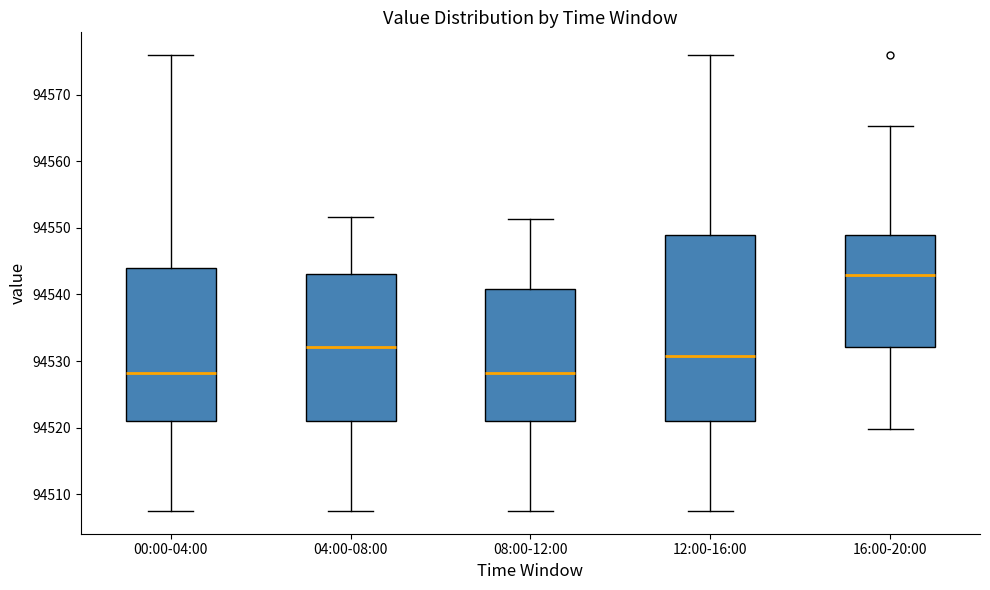

Reading left to right, read every box against the y-axis: the position of its median line, the range the box covers, and the ends of its whiskers. The values are not printed on the chart, so give them approximately, as read against the axis.

00:00-04:00: median 94528, box 94521 to 94544, whiskers 94508 to 94576
04:00-08:00: median 94532, box 94521 to 94543, whiskers 94508 to 94552
08:00-12:00: median 94528, box 94521 to 94541, whiskers 94508 to 94551
12:00-16:00: median 94531, box 94521 to 94549, whiskers 94508 to 94576
16:00-20:00: median 94543, box 94532 to 94549, whiskers 94520 to 94565